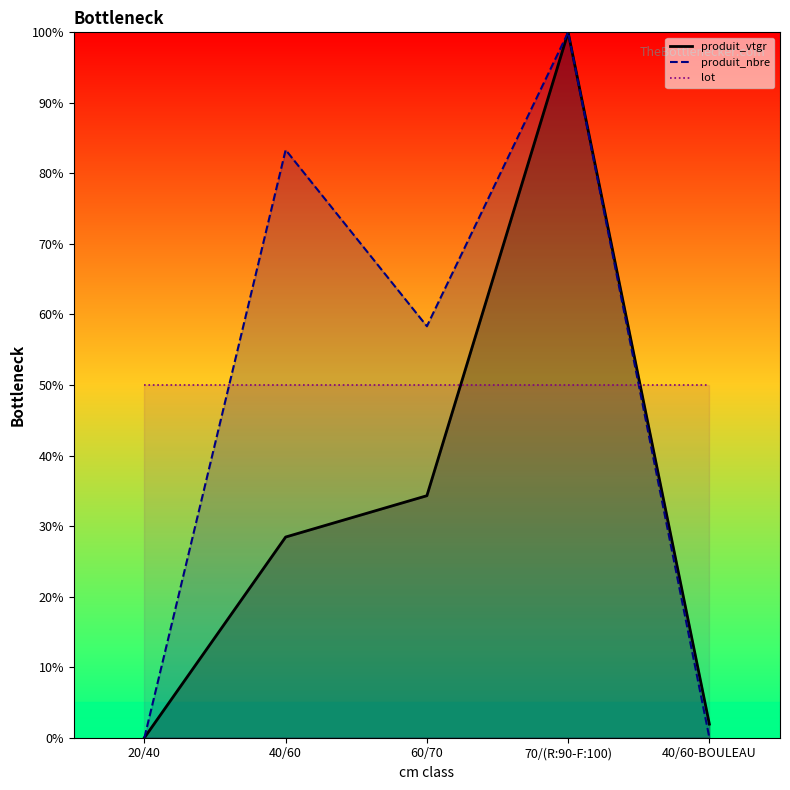

True or false: produit_nbre and produit_vtgr intersect in this chart.

False